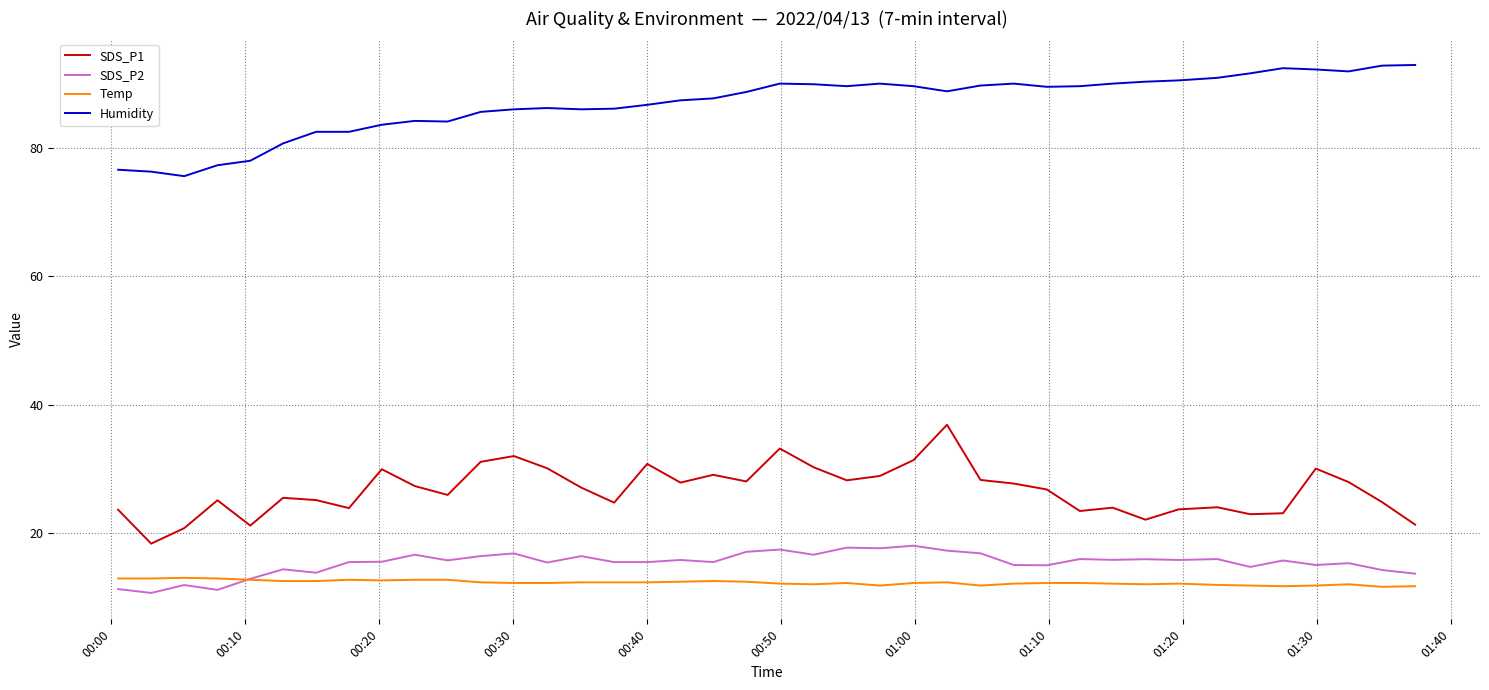

How many lines are shown in the chart?

4